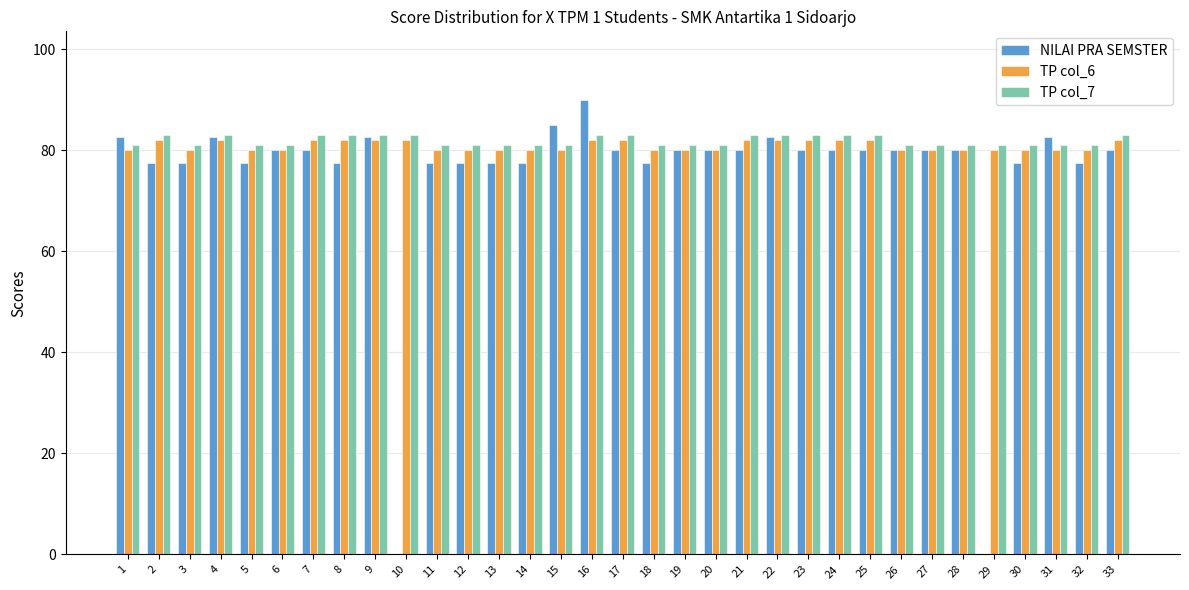

What is the sum of the TP col_6 values at 23 and 22?

164.0